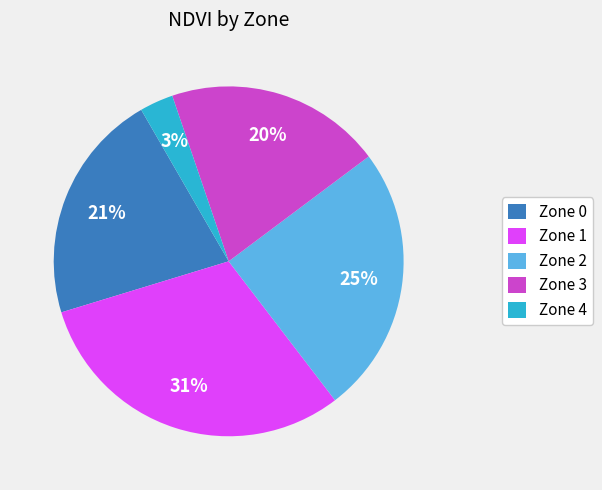

Is it true that Zone 3 is 20% of the pie?

True